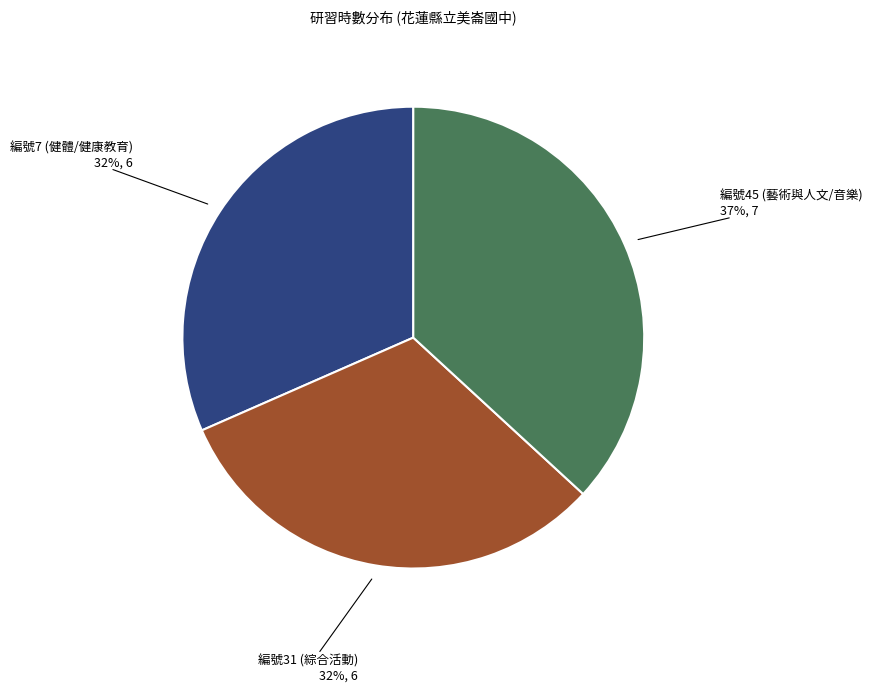

Is there a majority slice in this chart?

No